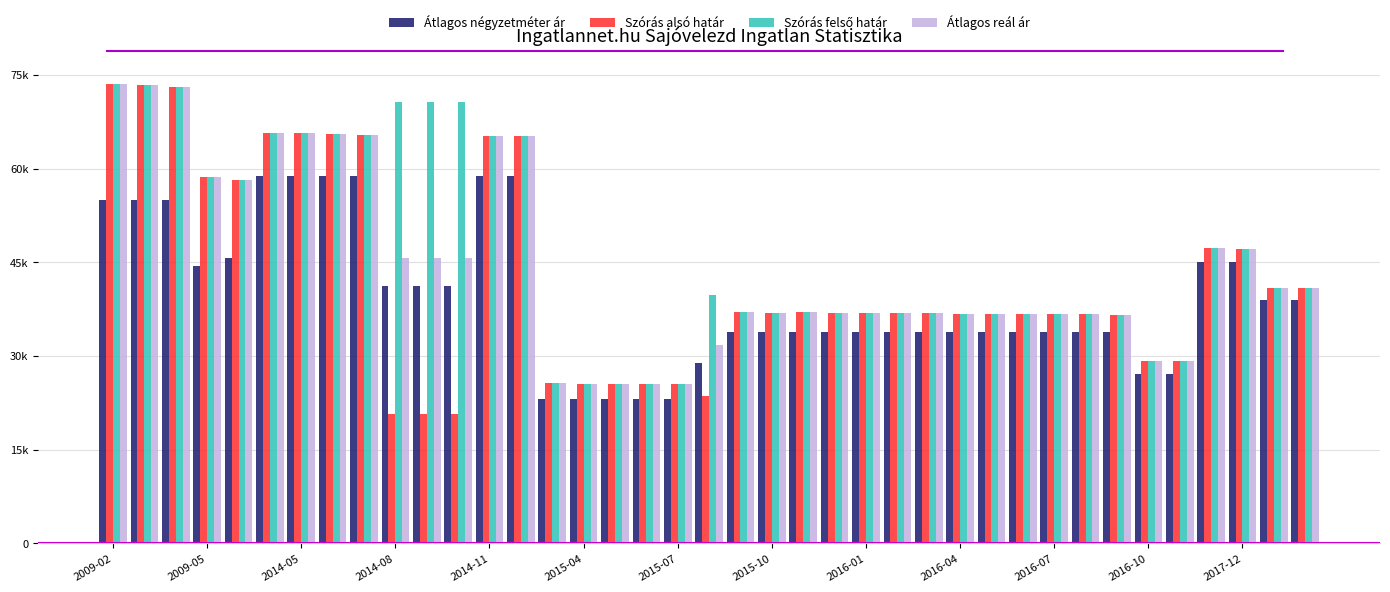

Does the chart contain stacked bars?

No